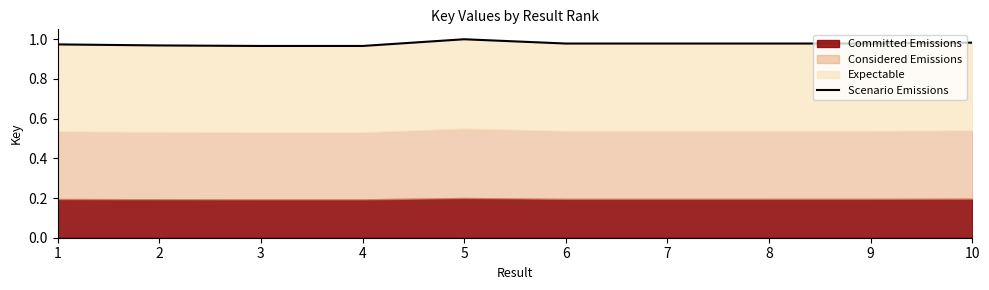

What is the smallest value displayed?

1.0